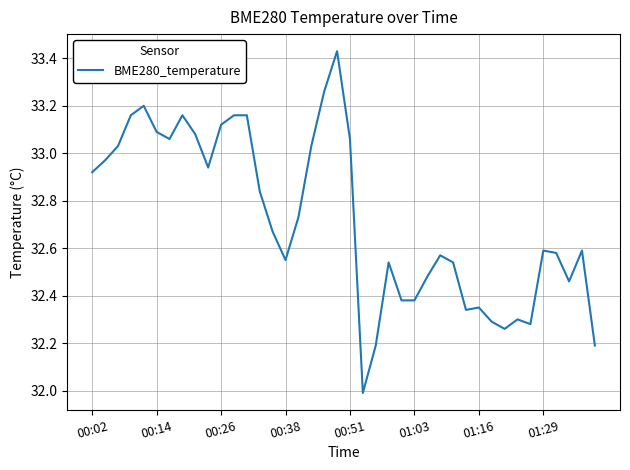

What is the smallest value displayed?

32.0